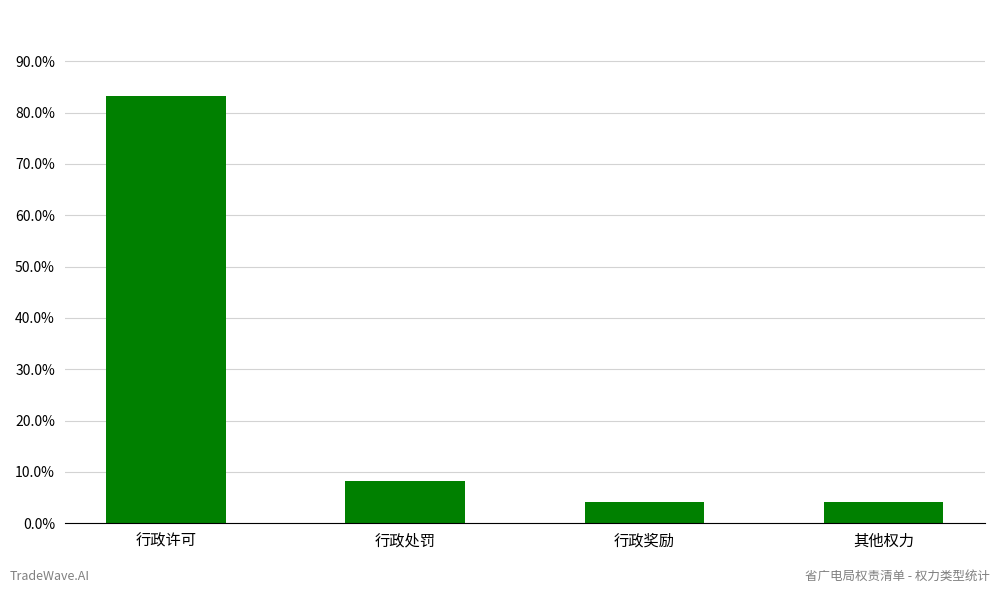

Is it true that the value at 行政许可 is 1.2?

False